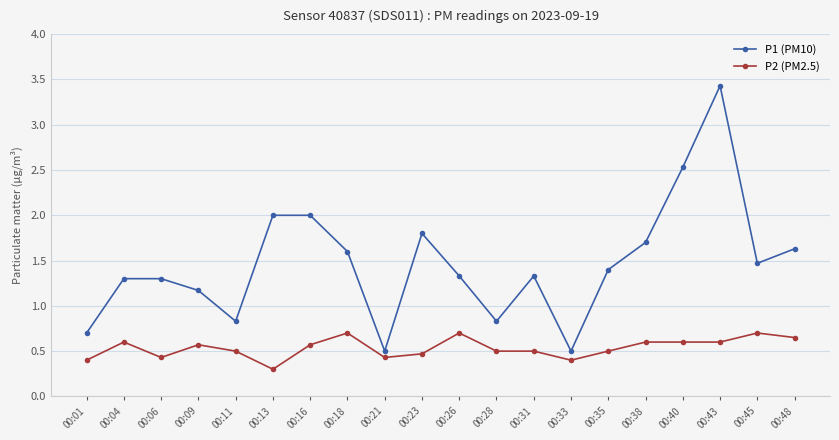

What is the difference between the P1 (PM10) values at 00:43 and 00:16?

1.4